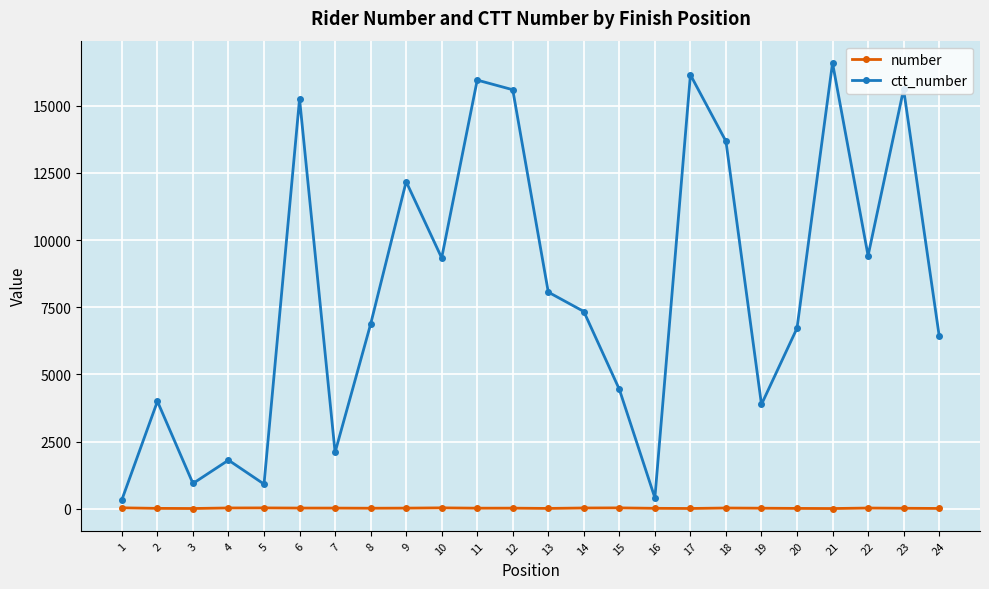

What is the greatest value displayed?

16595